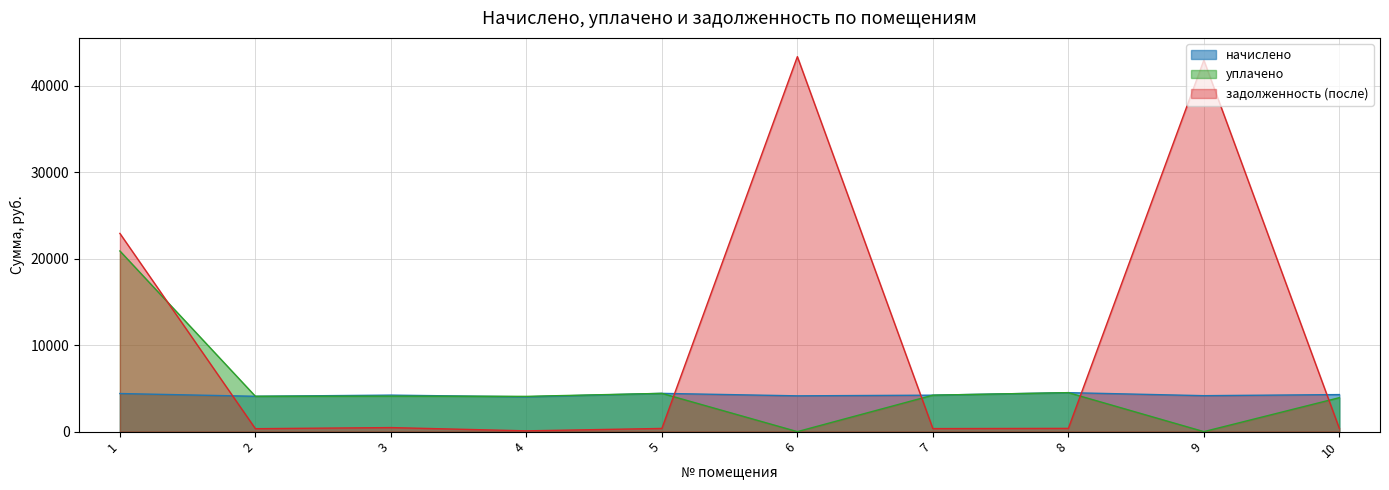

Between which two adjacent categories do задолженность (после) and уплачено first intersect?

1 and 2